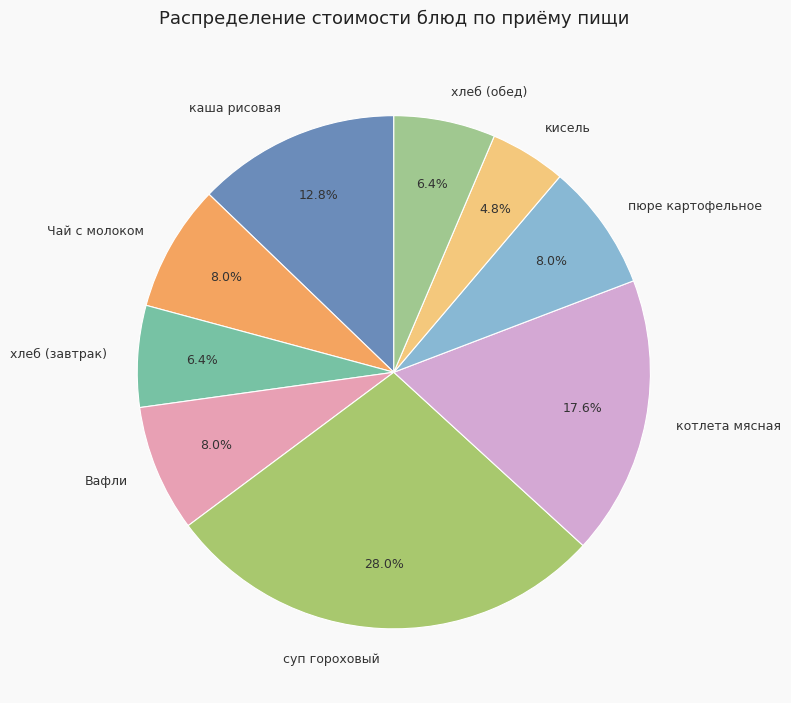

How many segments does this pie chart have?

9